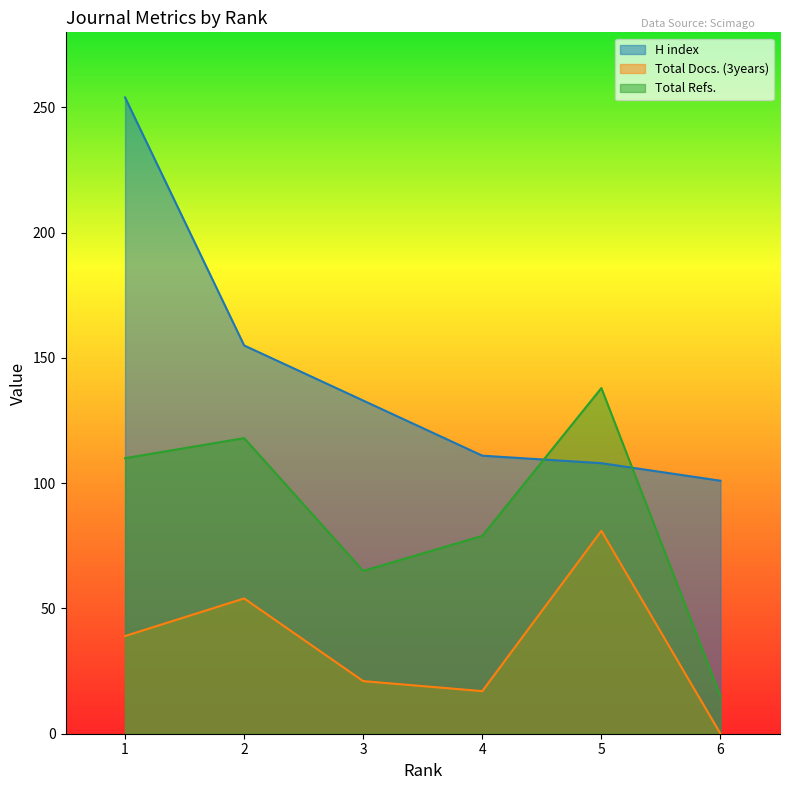

True or false: H index and Total Refs. intersect in this chart.

True